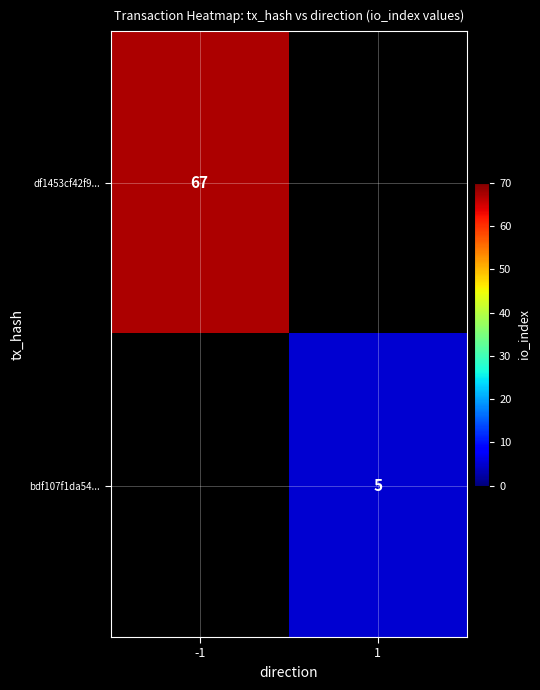

The value of bdf107f1da54... at 1 is 3. True or false?

False